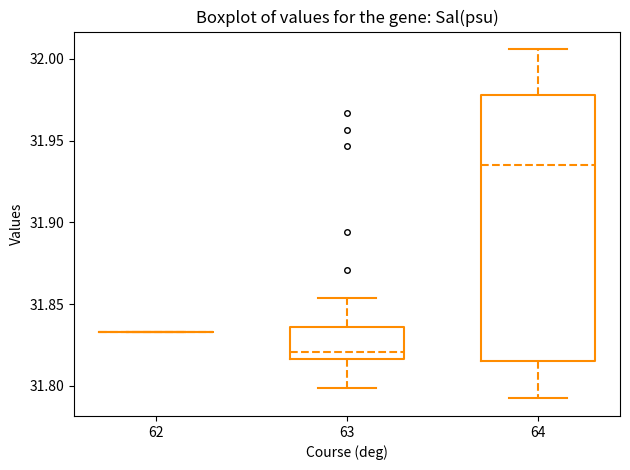

Where is the upper edge of the box at x = 64 on the y-axis? The values are not printed on the chart, so give them approximately, as read against the axis.

31.980